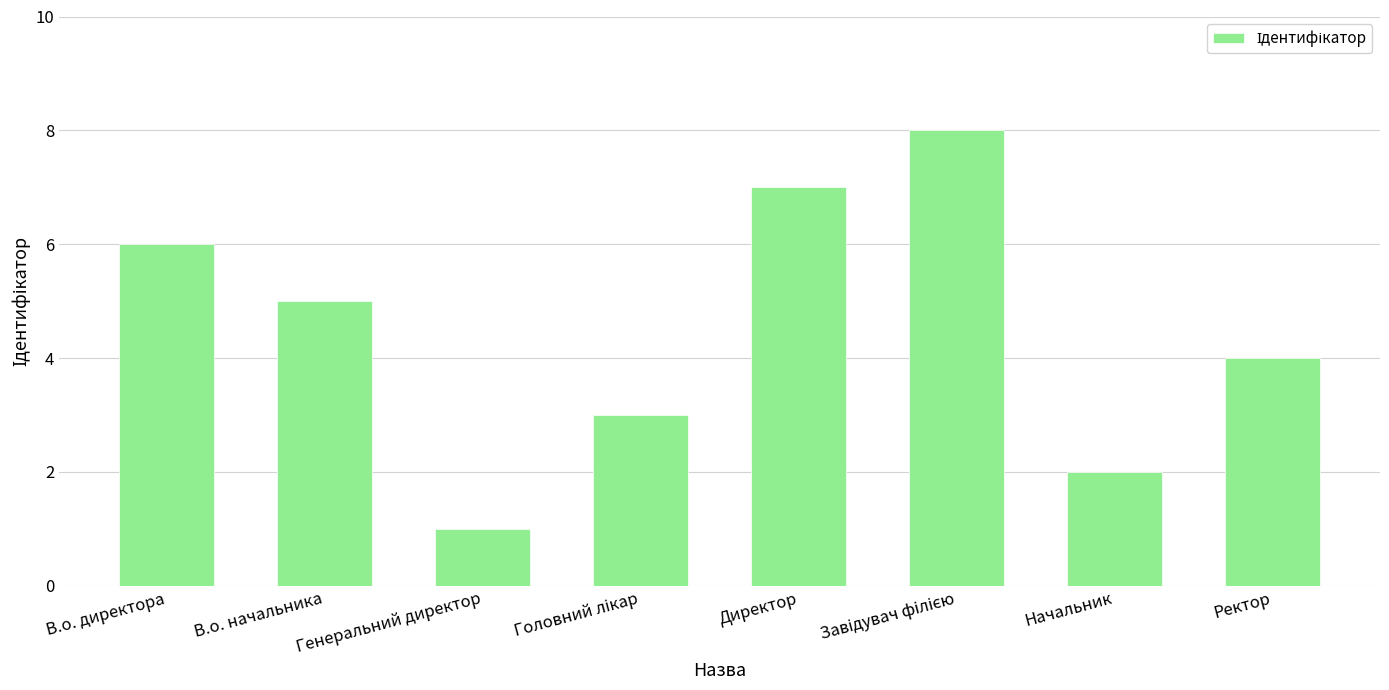

What is the minimum value shown in the chart?

1